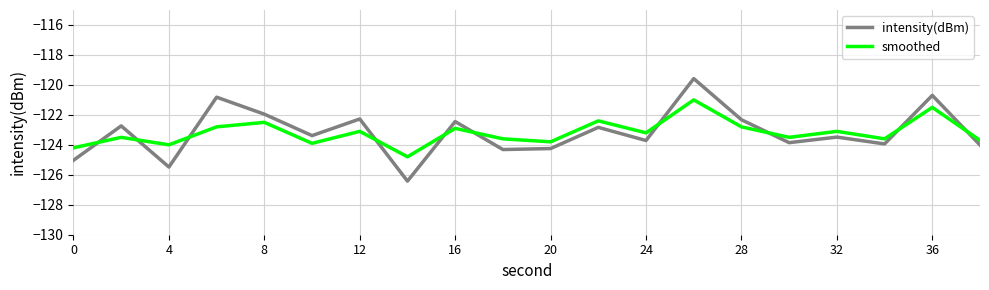

What is the lowest value of the smoothed series?

-124.8